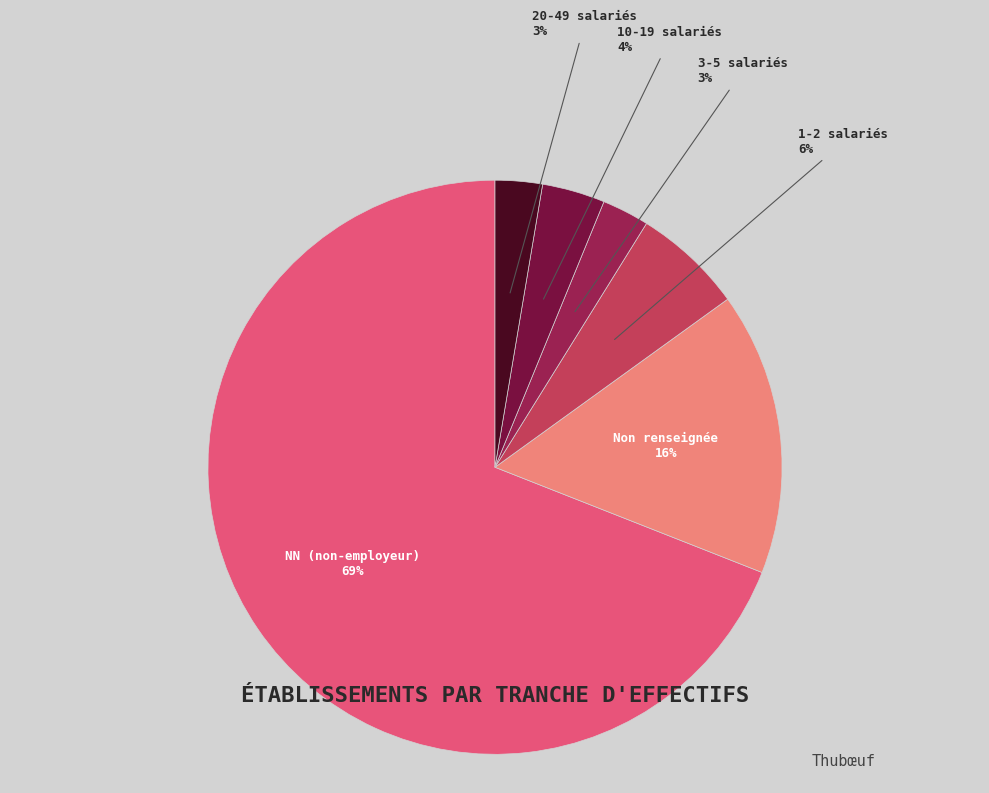

The Non renseignée slice represents 16% of the pie. True or false?

True